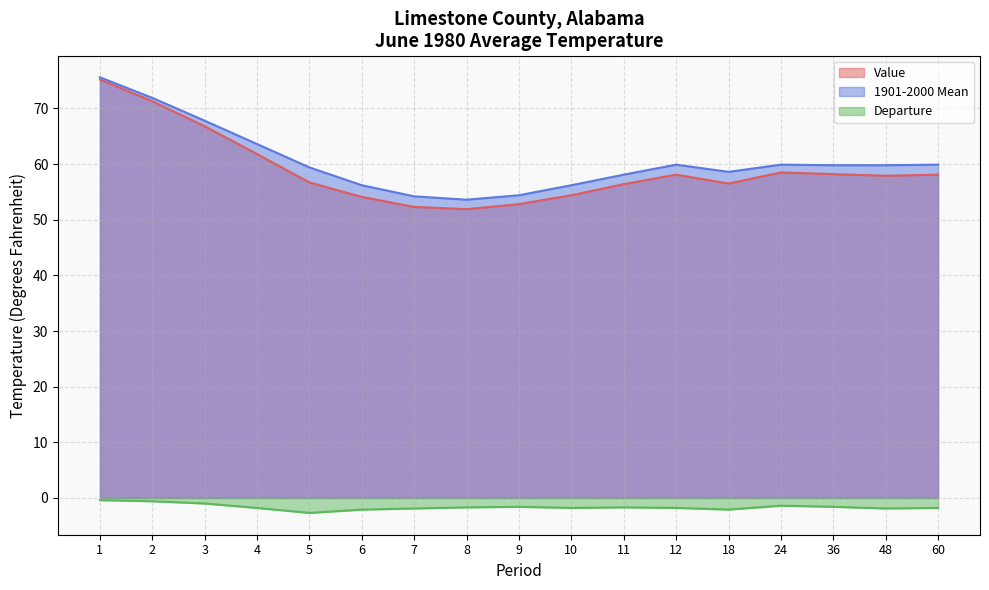

What is the value of the 1901-2000 Mean point at the 6th from the left?

56.2